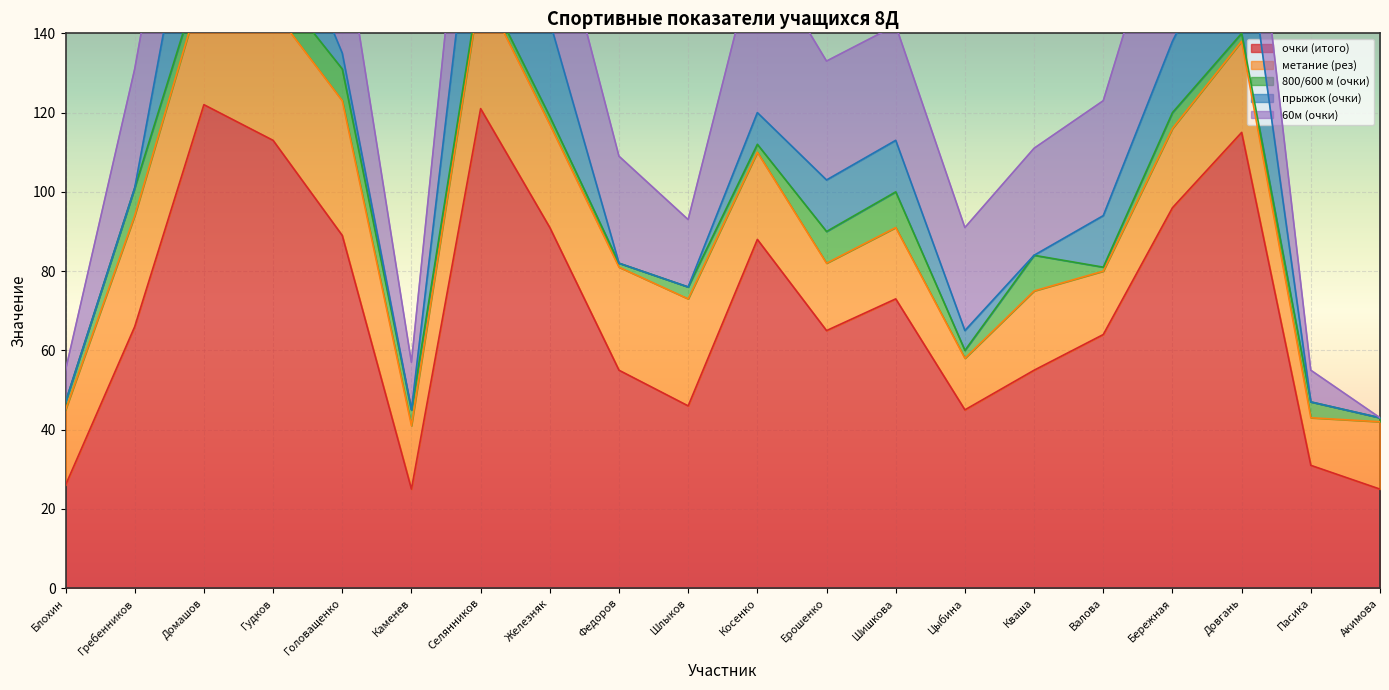

How many intersections are there between прыжок (очки) and 800/600 м (очки)?

8